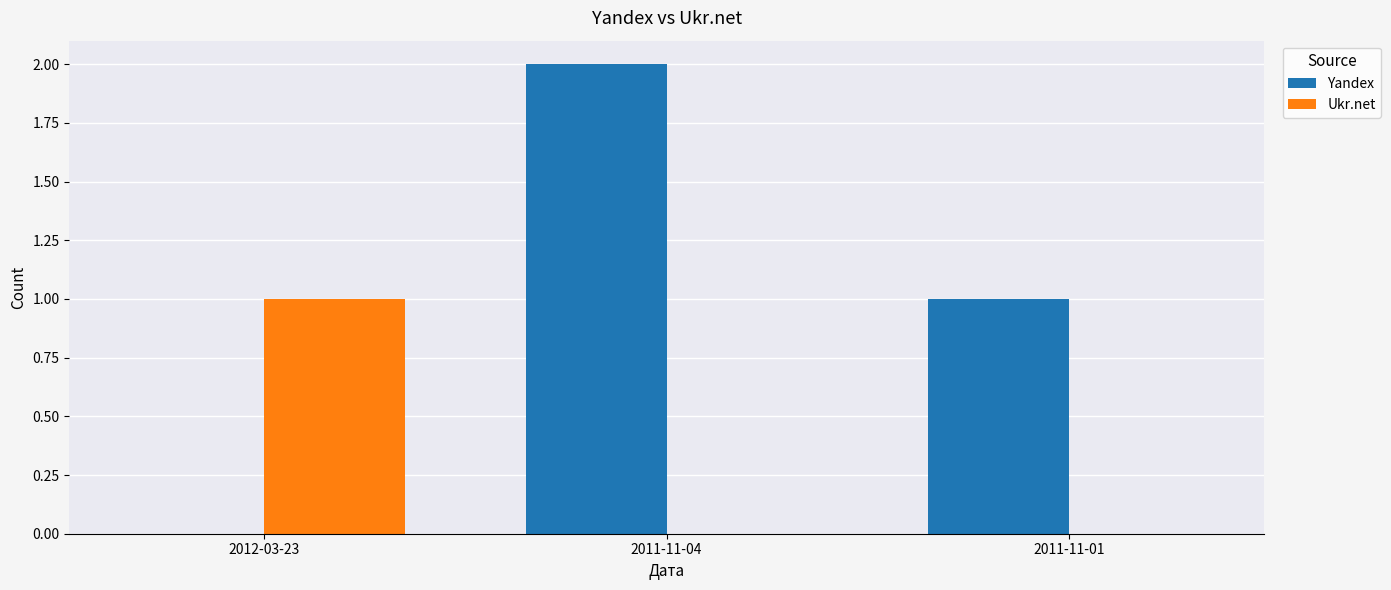

What is the spread (max minus min) of values at 2011-11-01?

1